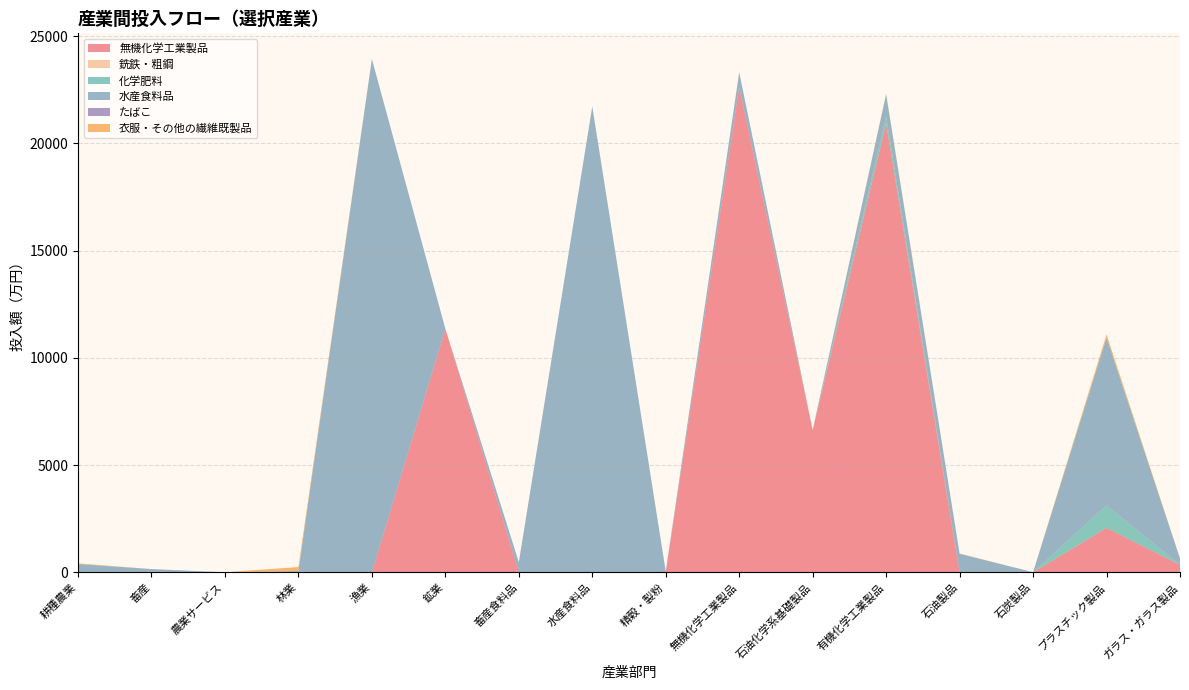

Reading left to right, list all the values displayed in this chart.

無機化学工業製品: 0.0	0.0	0.0	21.3	0.0	11351.1	0.0	0.0	0.0	22622.5	6625.8	20935.7	0.0	0.0	2064.9	345.4
銑鉄・粗鋼: 0.4	0.0	0.0	0.0	0.0	0.2	0.0	0.0	0.0	4.9	0.0	0.0	13.3	2.6	0.9	0.0
化学肥料: 0.0	0.0	0.0	0.0	0.0	0.0	0.0	0.0	0.0	3.7	10.6	329.9	0.0	0.0	1049.9	4.5
水産食料品: 384.7	149.9	0.0	41.2	23939.3	7.7	464.7	21726.9	40.4	685.8	0.0	1020.4	847.5	0.0	7827.2	292.7
たばこ: 0.0	0.0	0.0	0.0	0.0	0.0	0.0	0.0	0.0	0.0	0.0	0.0	0.0	0.0	0.0	0.0
衣服・その他の繊維既製品: 30.3	0.0	0.0	181.6	0.0	0.1	1.4	0.0	0.8	5.4	0.0	35.4	14.6	0.0	151.2	1.1